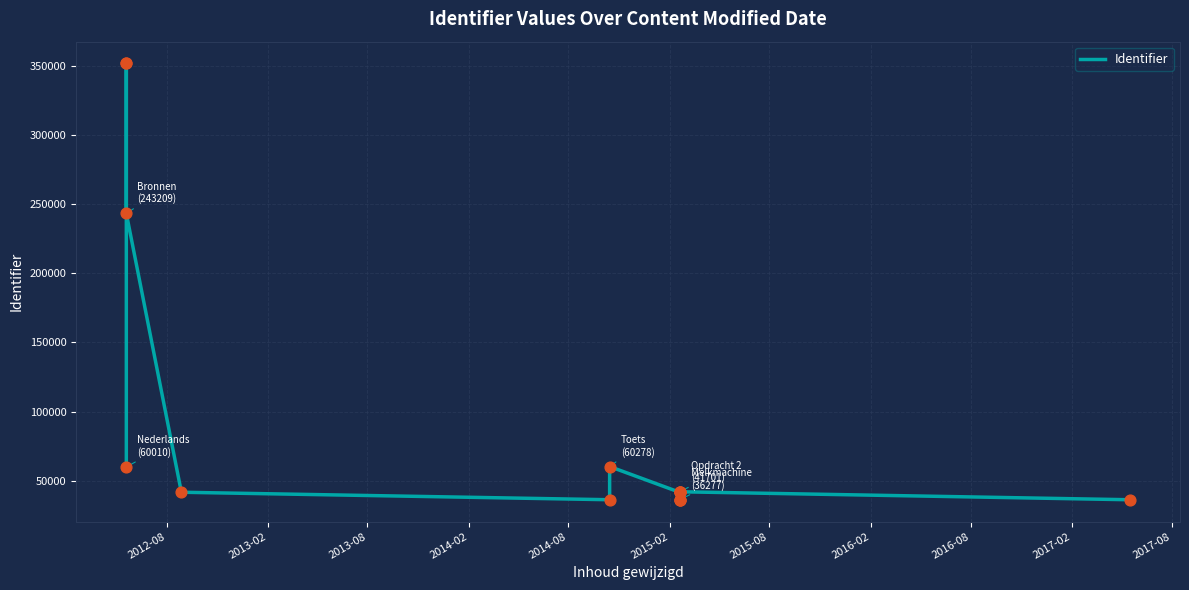

What is the change in value from 2014-08 to 2017-08?

-5426